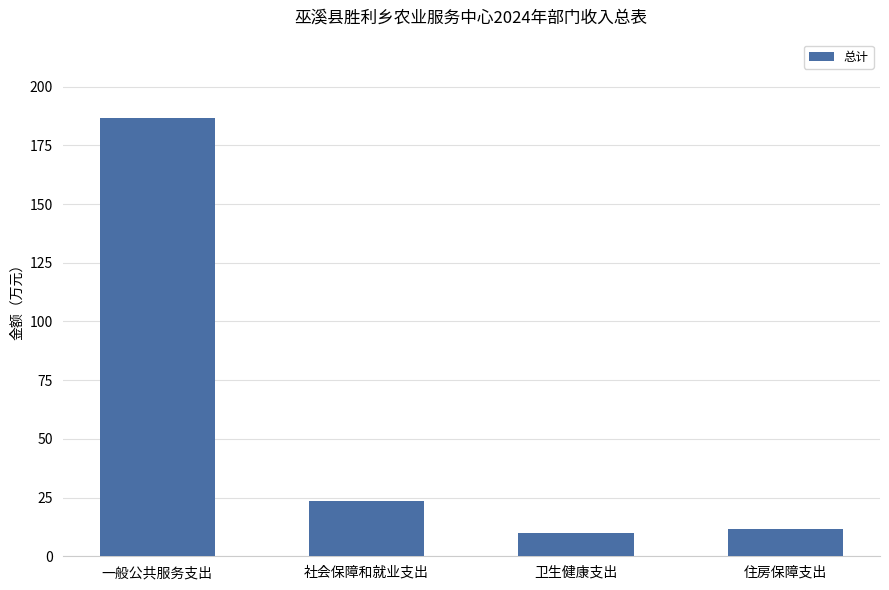

Reading left to right, what are all the values shown in this chart?

186.5	23.5	9.8	11.7